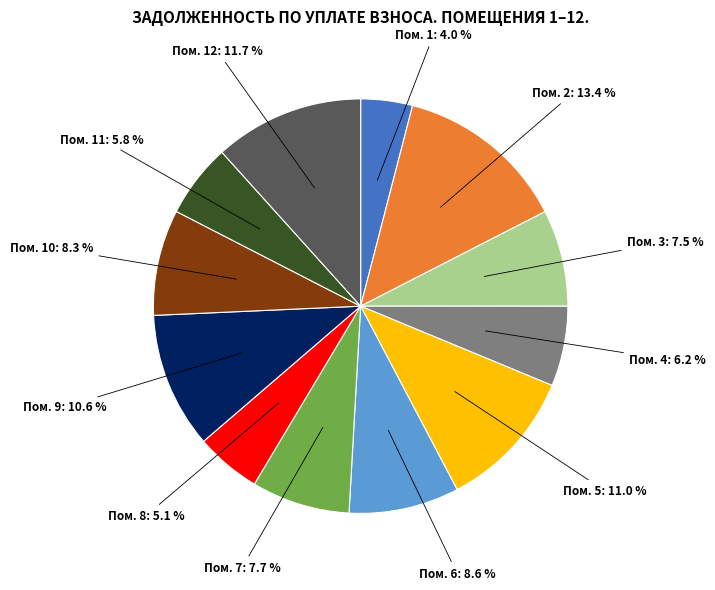

Does any single category account for the majority?

No